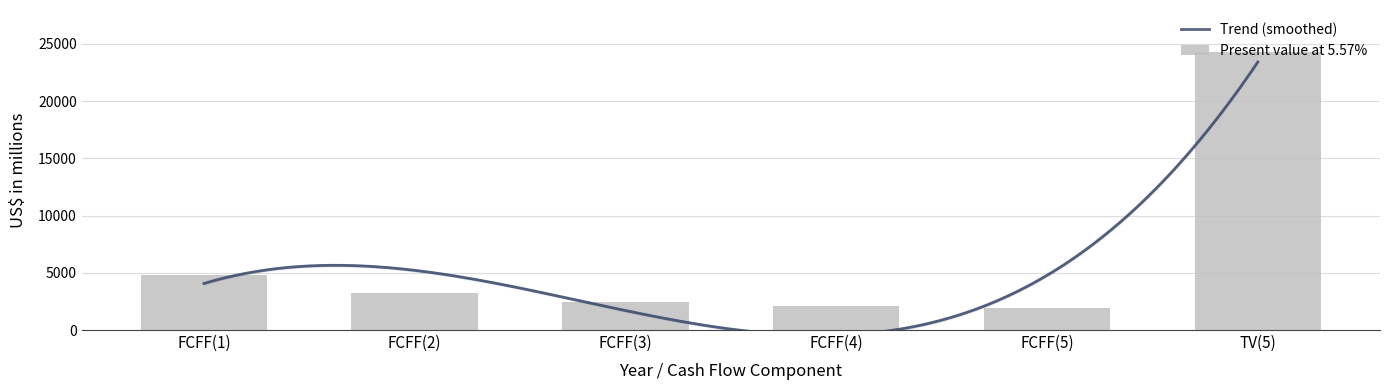

The value at TV(5) is 24305. True or false?

True